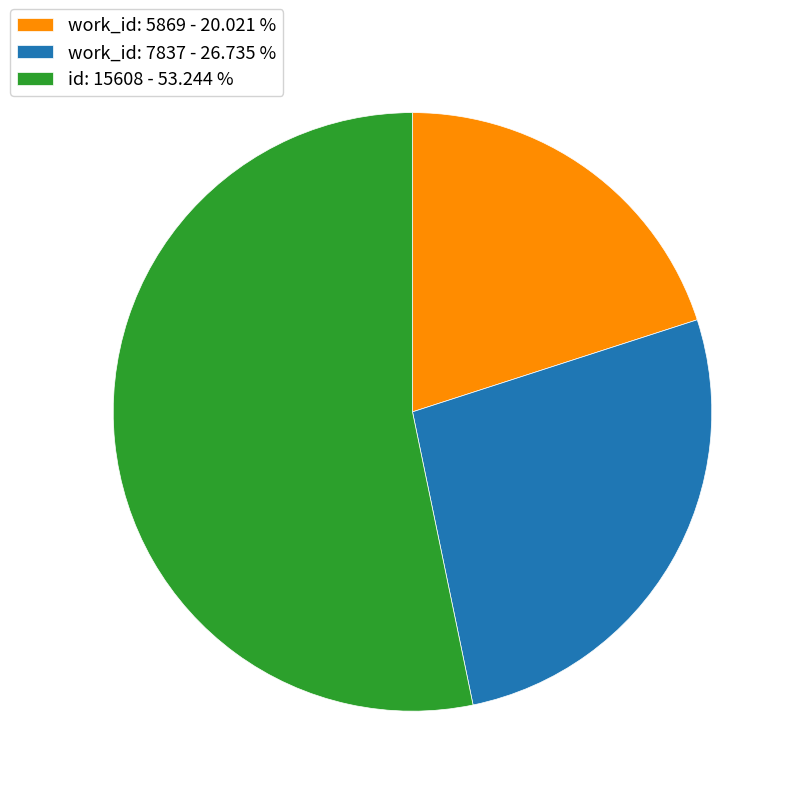

Combined, do id: 15608 - 53.244 % and work_id: 7837 - 26.735 % account for over 50%?

Yes